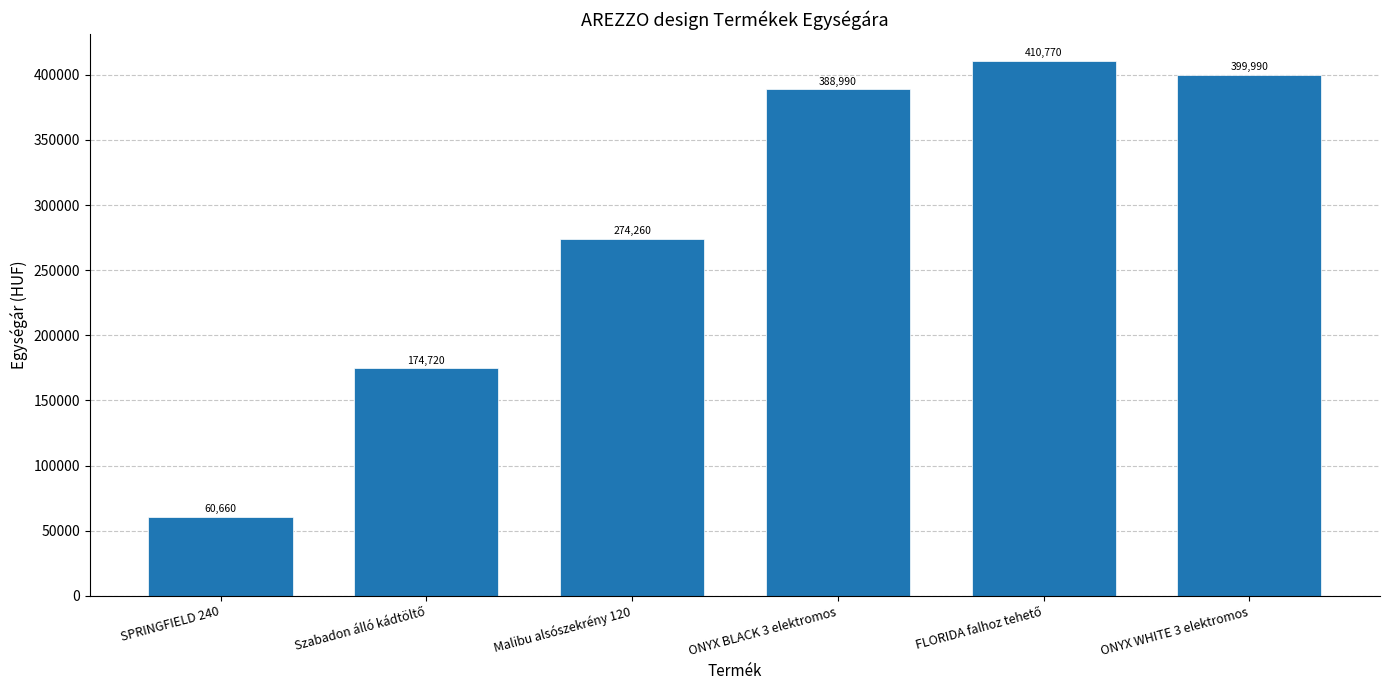

Approximately how many times larger is the value at ONYX BLACK 3 elektromos compared to SPRINGFIELD 240?

6.4